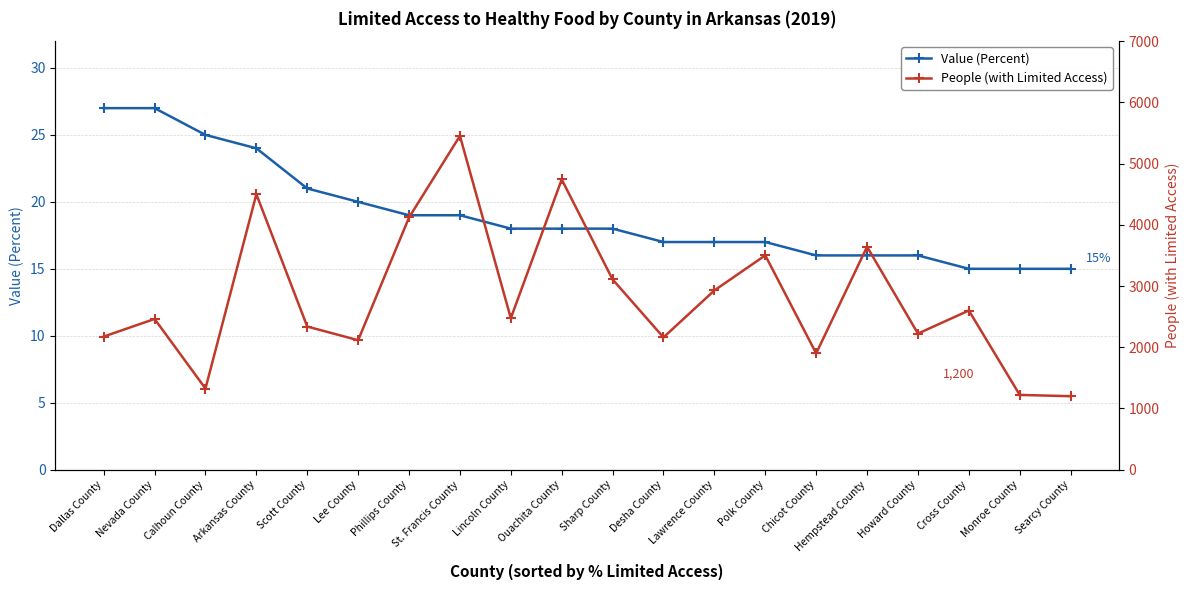

Reading right to left, list all the values displayed in this chart.

Value (Percent): Searcy County=15	Monroe County=15	Cross County=15	Howard County=16	Hempstead County=16	Chicot County=16	Polk County=17	Lawrence County=17	Desha County=17	Sharp County=18	Ouachita County=18	Lincoln County=18	St. Francis County=19	Phillips County=19	Lee County=20	Scott County=21	Arkansas County=24	Calhoun County=25	Nevada County=27	Dallas County=27
People (with Limited Access): Searcy County=1200	Monroe County=1221	Cross County=2600	Howard County=2223	Hempstead County=3642	Chicot County=1900	Polk County=3501	Lawrence County=2928	Desha County=2161	Sharp County=3107	Ouachita County=4741	Lincoln County=2474	St. Francis County=5453	Phillips County=4120	Lee County=2115	Scott County=2338	Arkansas County=4500	Calhoun County=1325	Nevada County=2462	Dallas County=2174